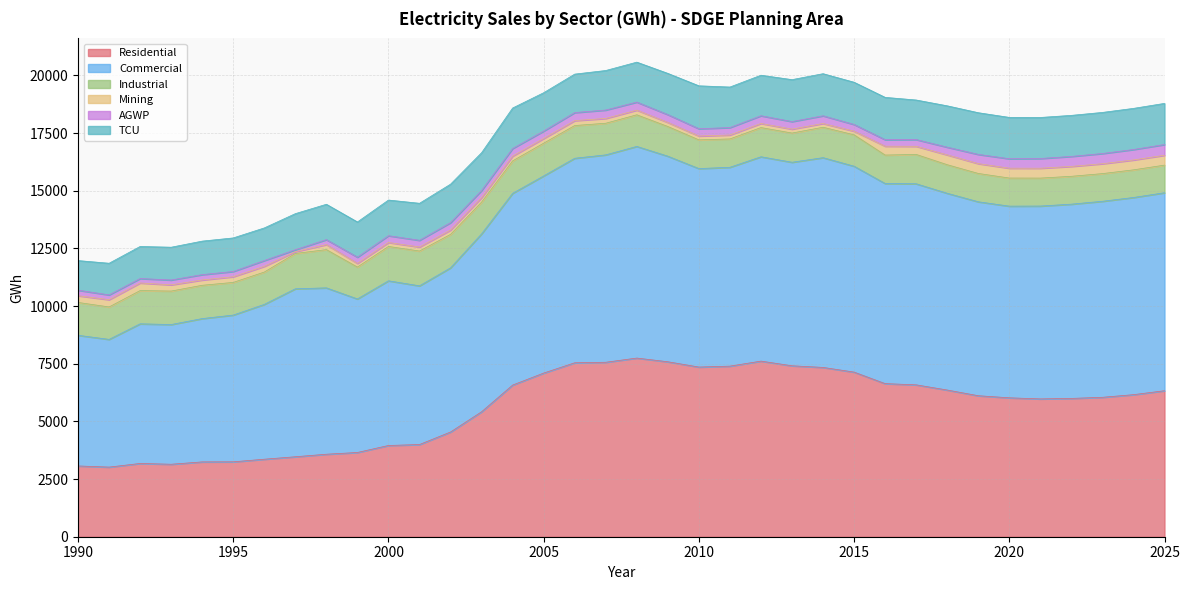

What is the difference between the second highest and second lowest values in the Commercial series?

3429.6